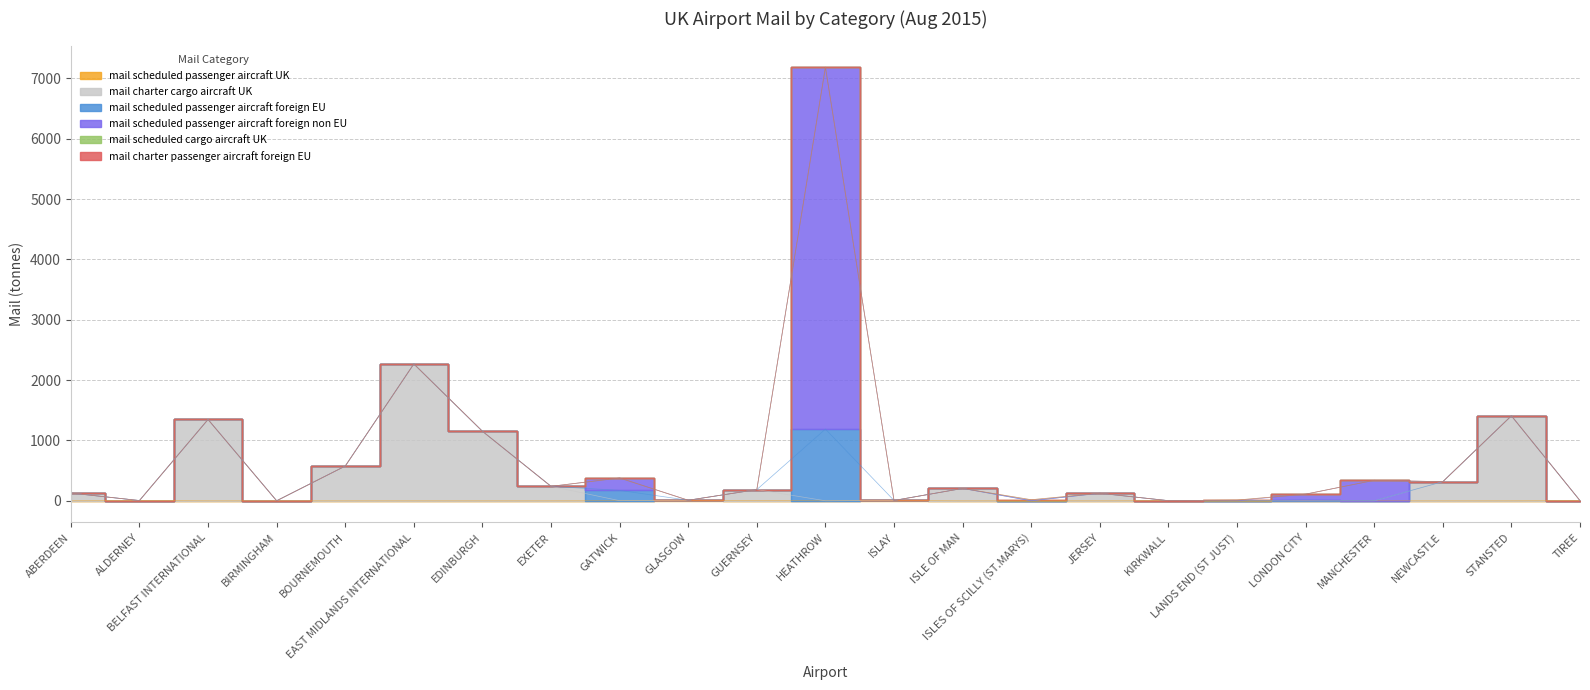

What is the total value across all series at BOURNEMOUTH?

575.4